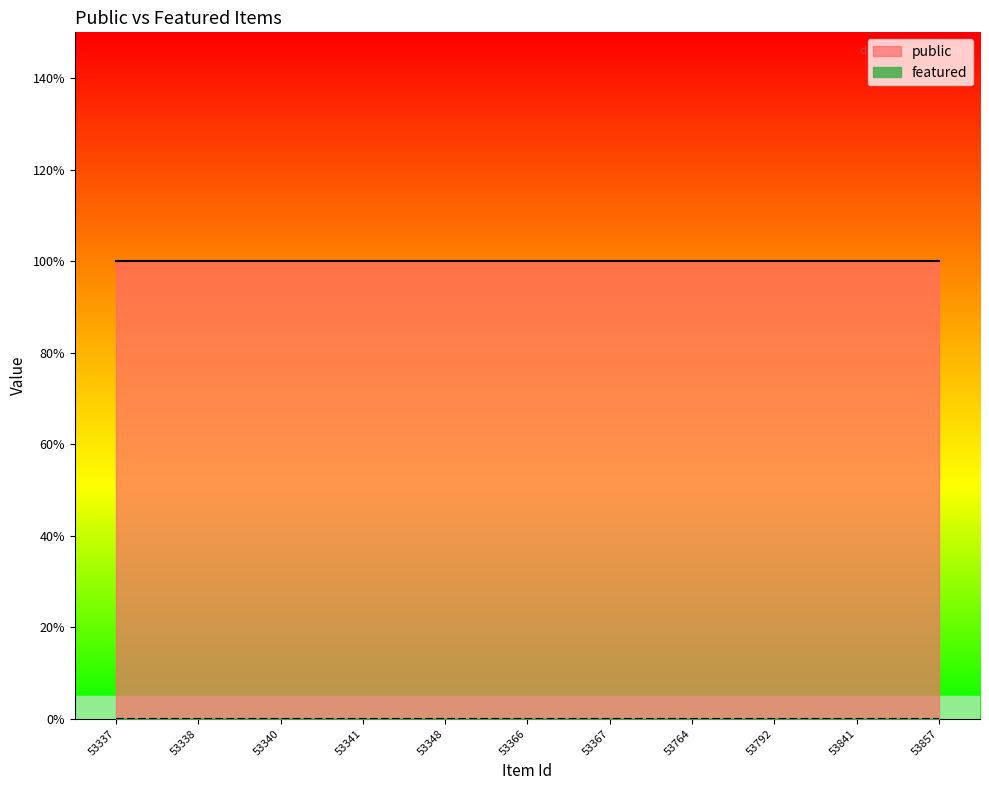

Which series has the largest total across all categories?

public